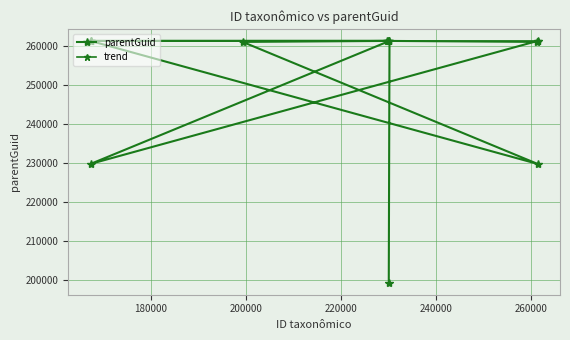

The chart shows a value of 380254 at 167293. True or false?

False